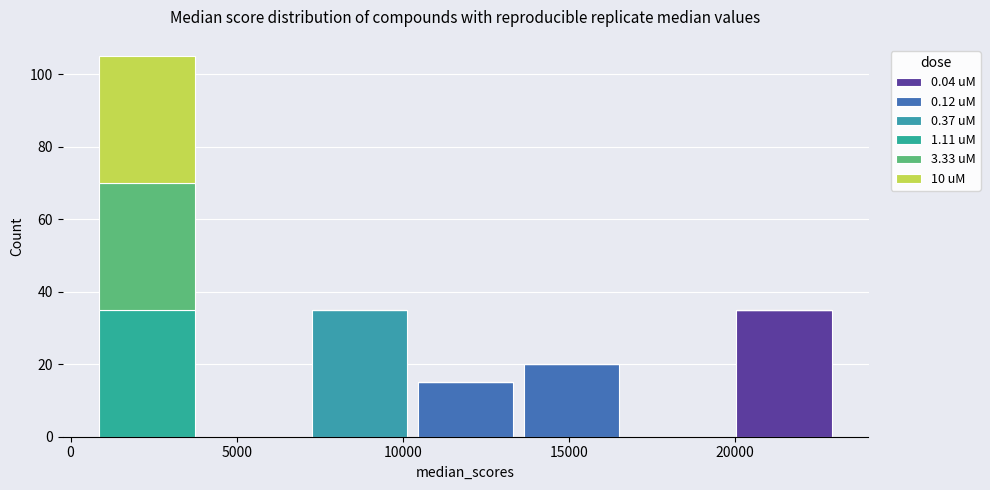

What is the total height of the stacked bar covering 7000 to 10500 on the x-axis? Neither the bar edges nor the heights are printed on the chart, so give them approximately, as read against the axes.

36